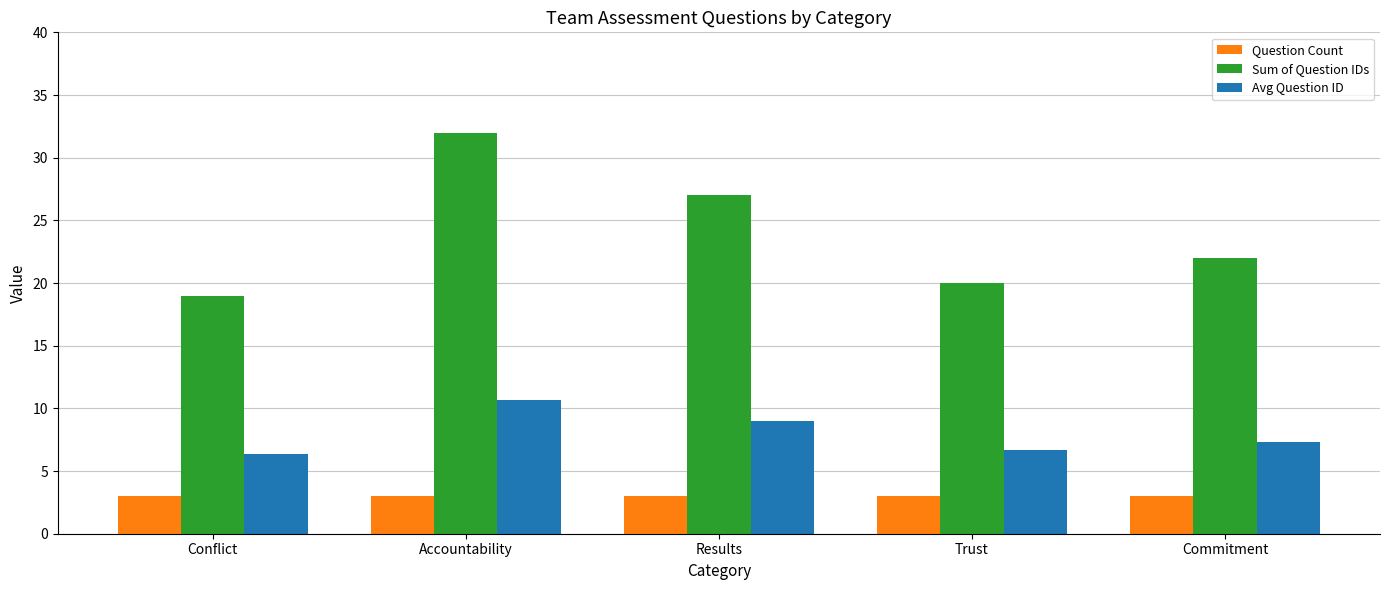

Rank the series by their maximum value, from highest to lowest.

Sum of Question IDs, Avg Question ID, Question Count